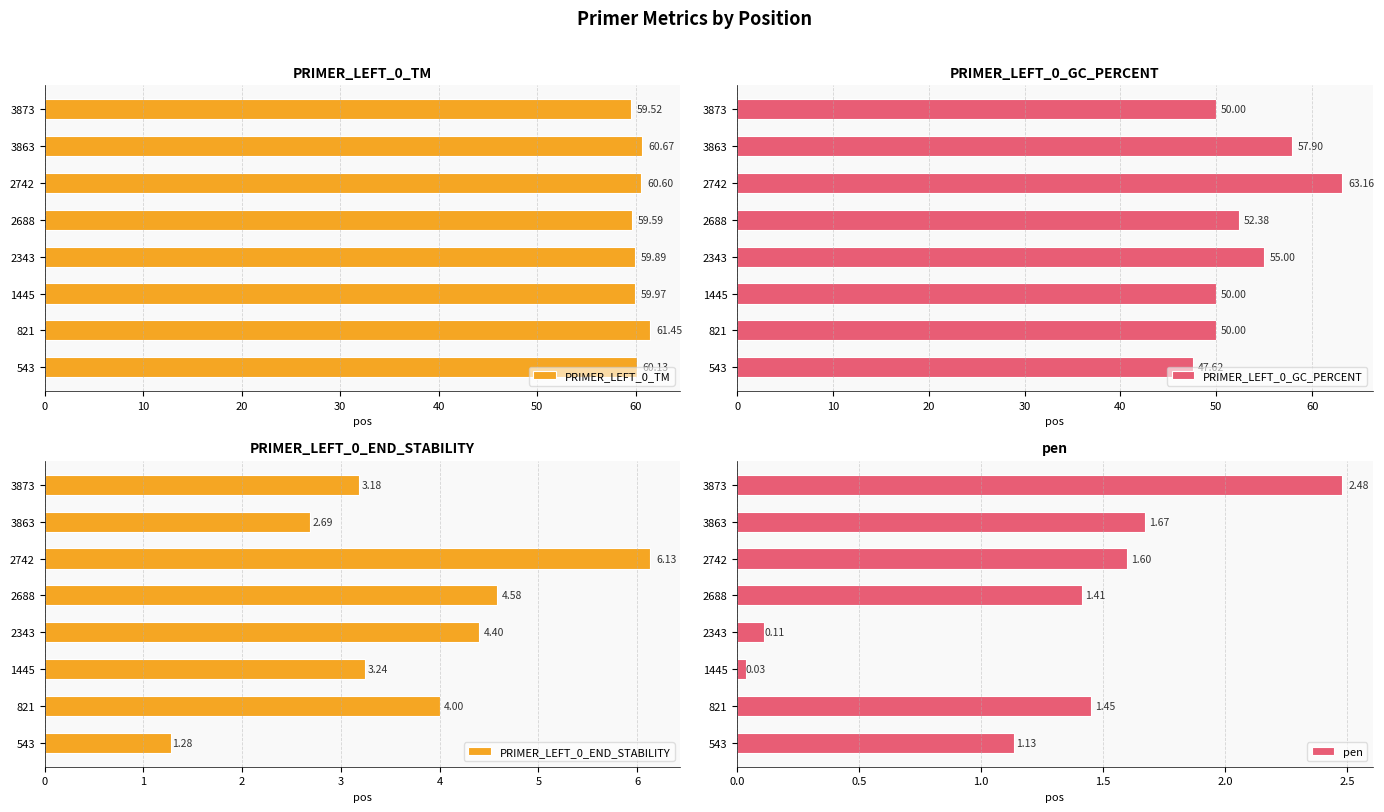

Where is PRIMER_LEFT_0_GC_PERCENT nearest to the value 55?

2343